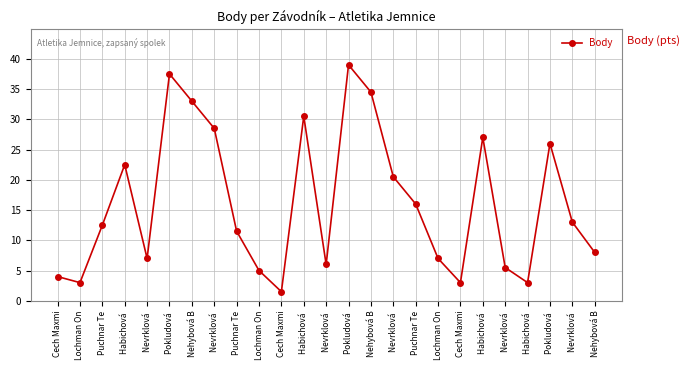

True or false: the data shows 11.0 at Nehybová B.

False